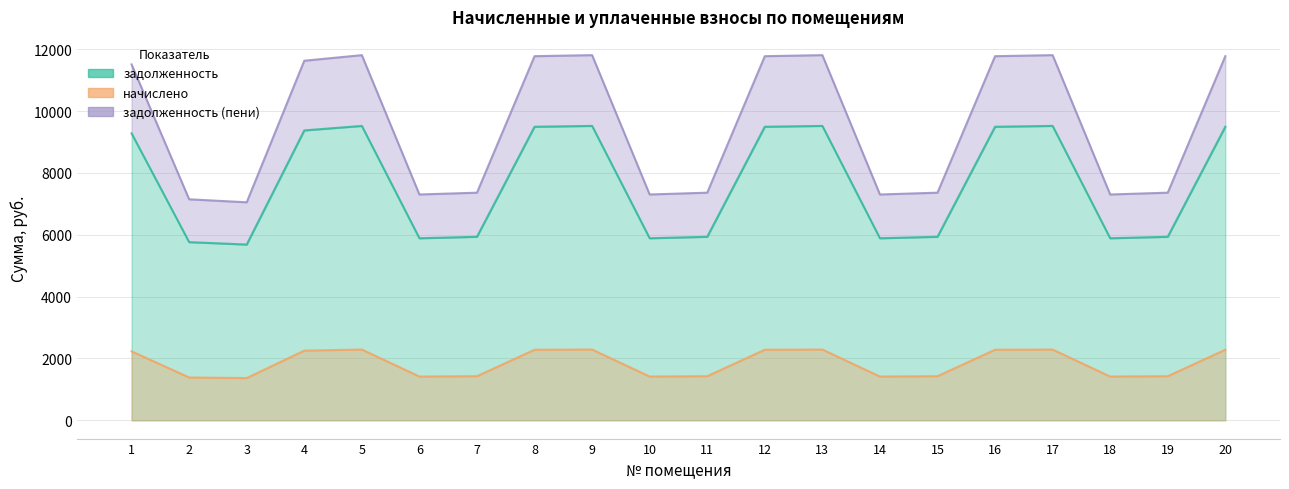

At how many categories does at least one series exceed 11573?

9